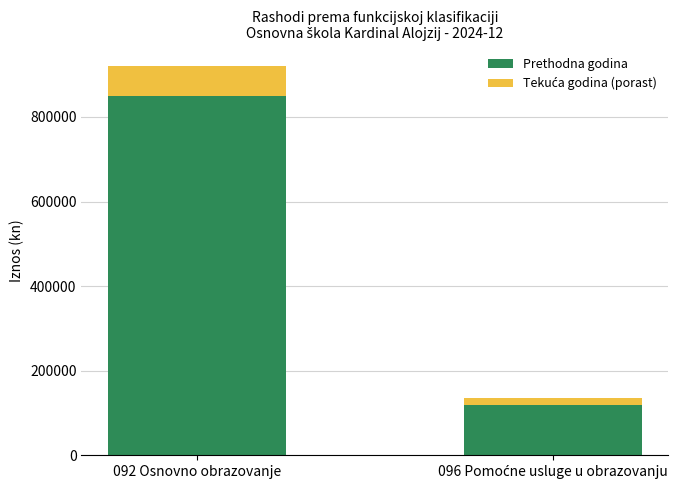

What is the sum of all Prethodna godina values?

970000